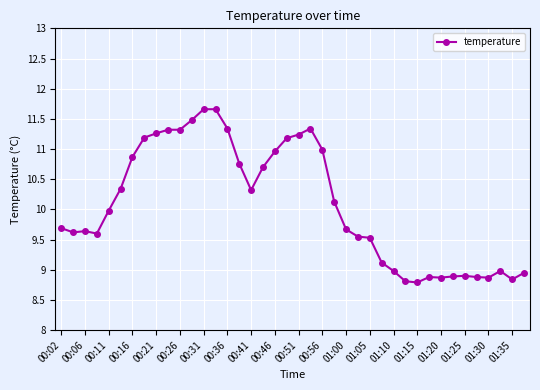

What is the value of the 2nd point from the left?

9.6